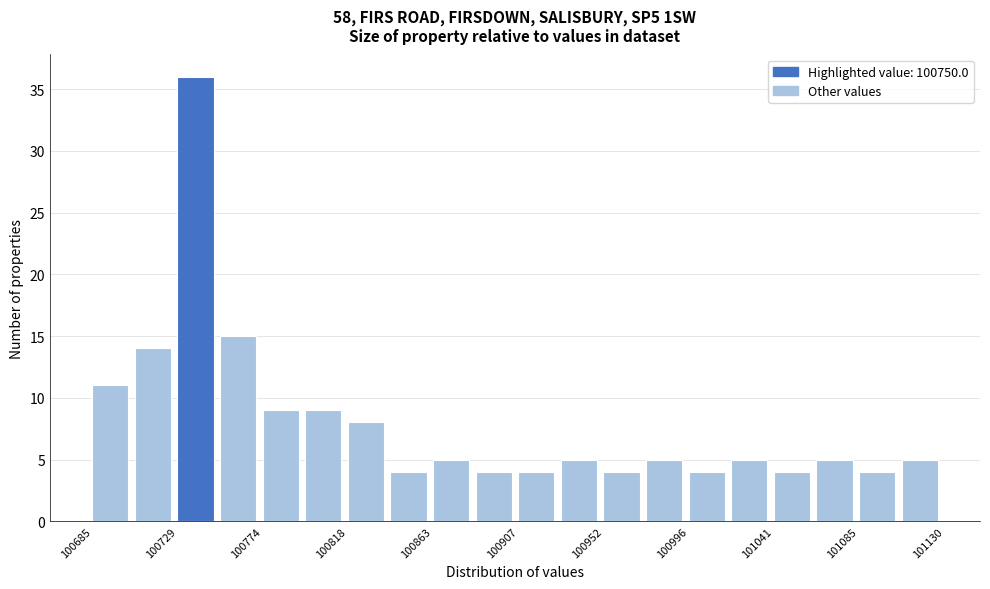

Reading left to right, transcribe this chart: for each bar, give the range it covers on the x-axis and its height. Neither the bar edges nor the heights are printed on the chart, so give them approximately, as read against the axes.

100685 to 100705: 11
100705 to 100730: 14
100730 to 100750: 36
100750 to 100775: 15
100775 to 100795: 9
100795 to 100820: 9
100820 to 100840: 8
100840 to 100865: 4
100865 to 100885: 5
100885 to 100910: 4
100910 to 100930: 4
100930 to 100950: 5
100950 to 100975: 4
100975 to 100995: 5
100995 to 101020: 4
101020 to 101040: 5
101040 to 101065: 4
101065 to 101085: 5
101085 to 101110: 4
101110 to 101130: 5